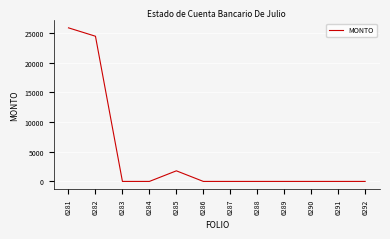

What is the change in value from 6281 to 6284?

-25837.5